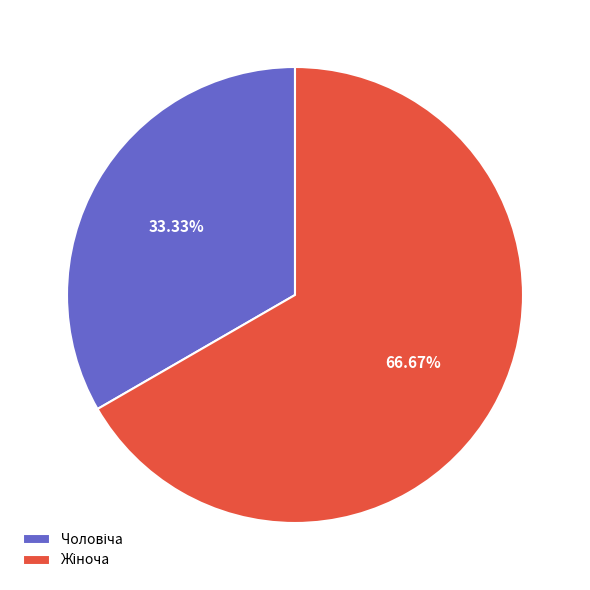

Is there a majority slice in this chart?

Yes